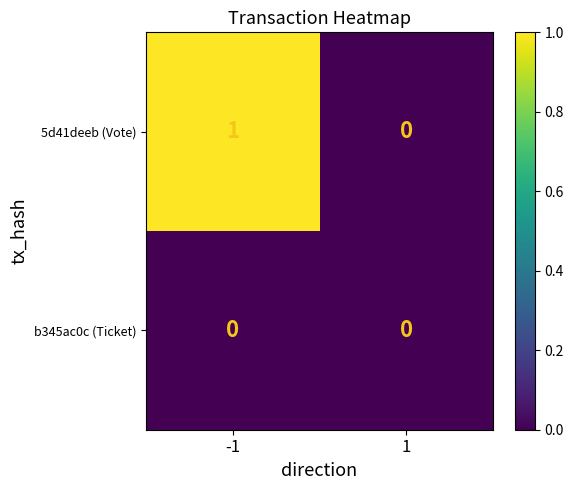

The b345ac0c (Ticket) series shows 0 at 1. True or false?

True